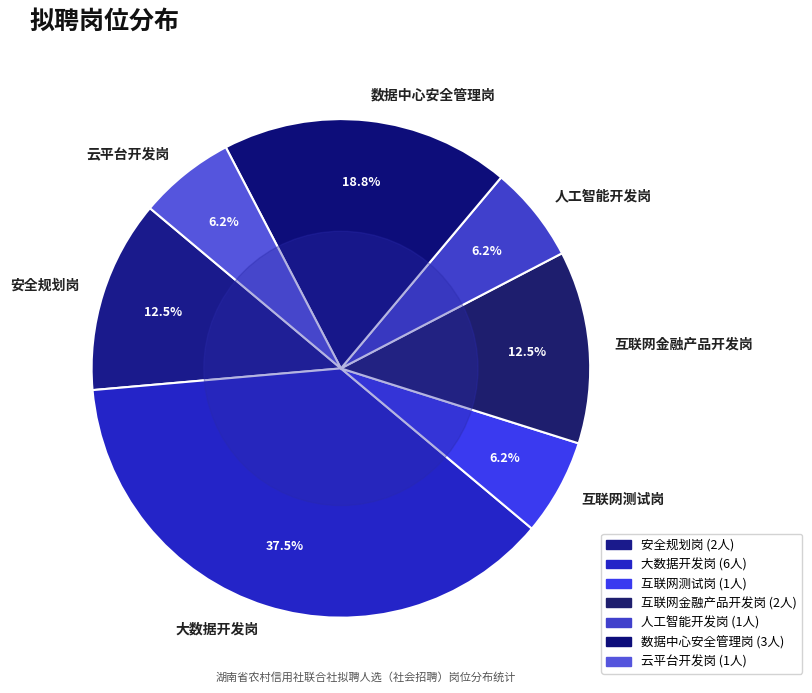

Which category has the biggest portion of the pie?

大数据开发岗